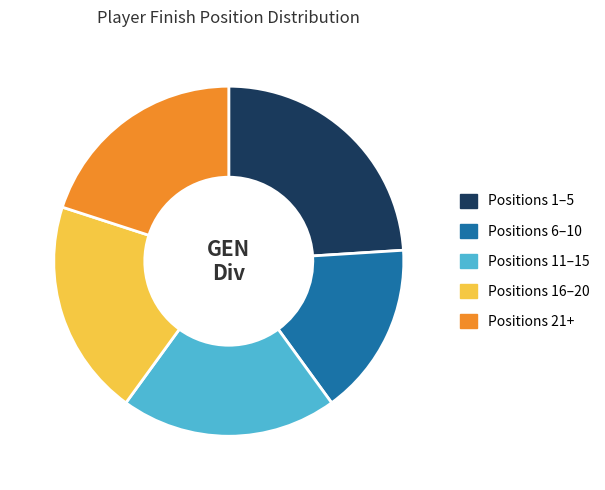

True or false: Positions 21+ accounts for 20% of the total.

True